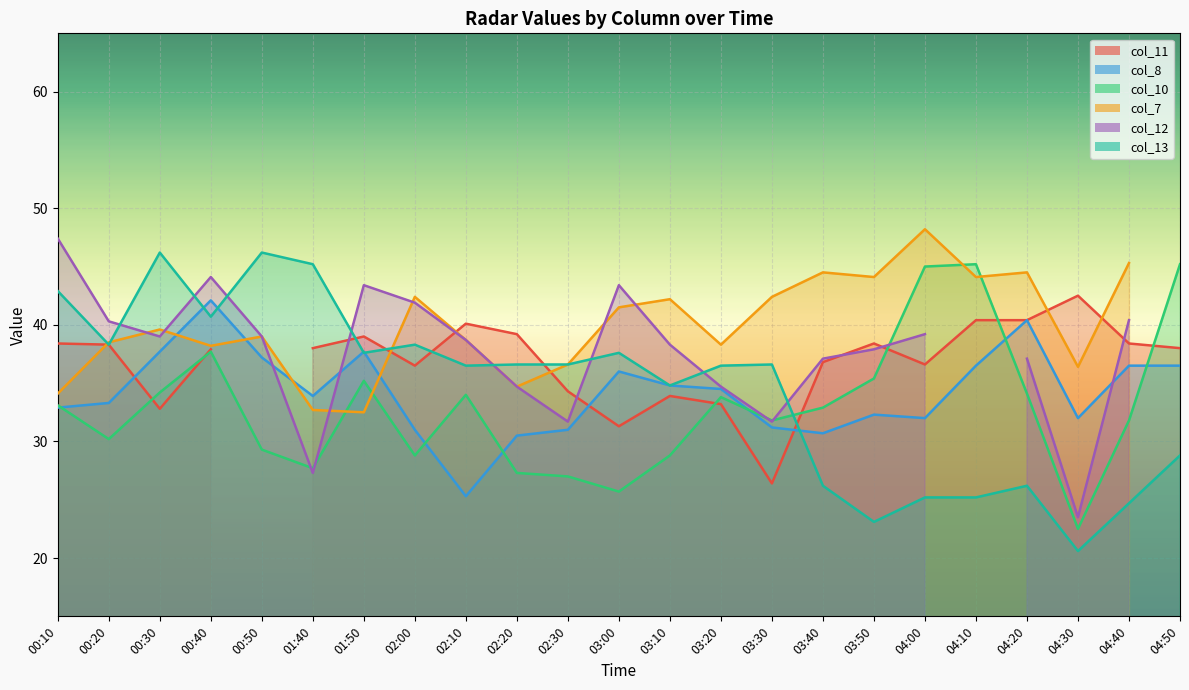

What is the total value across all series at 04:10?

106.9